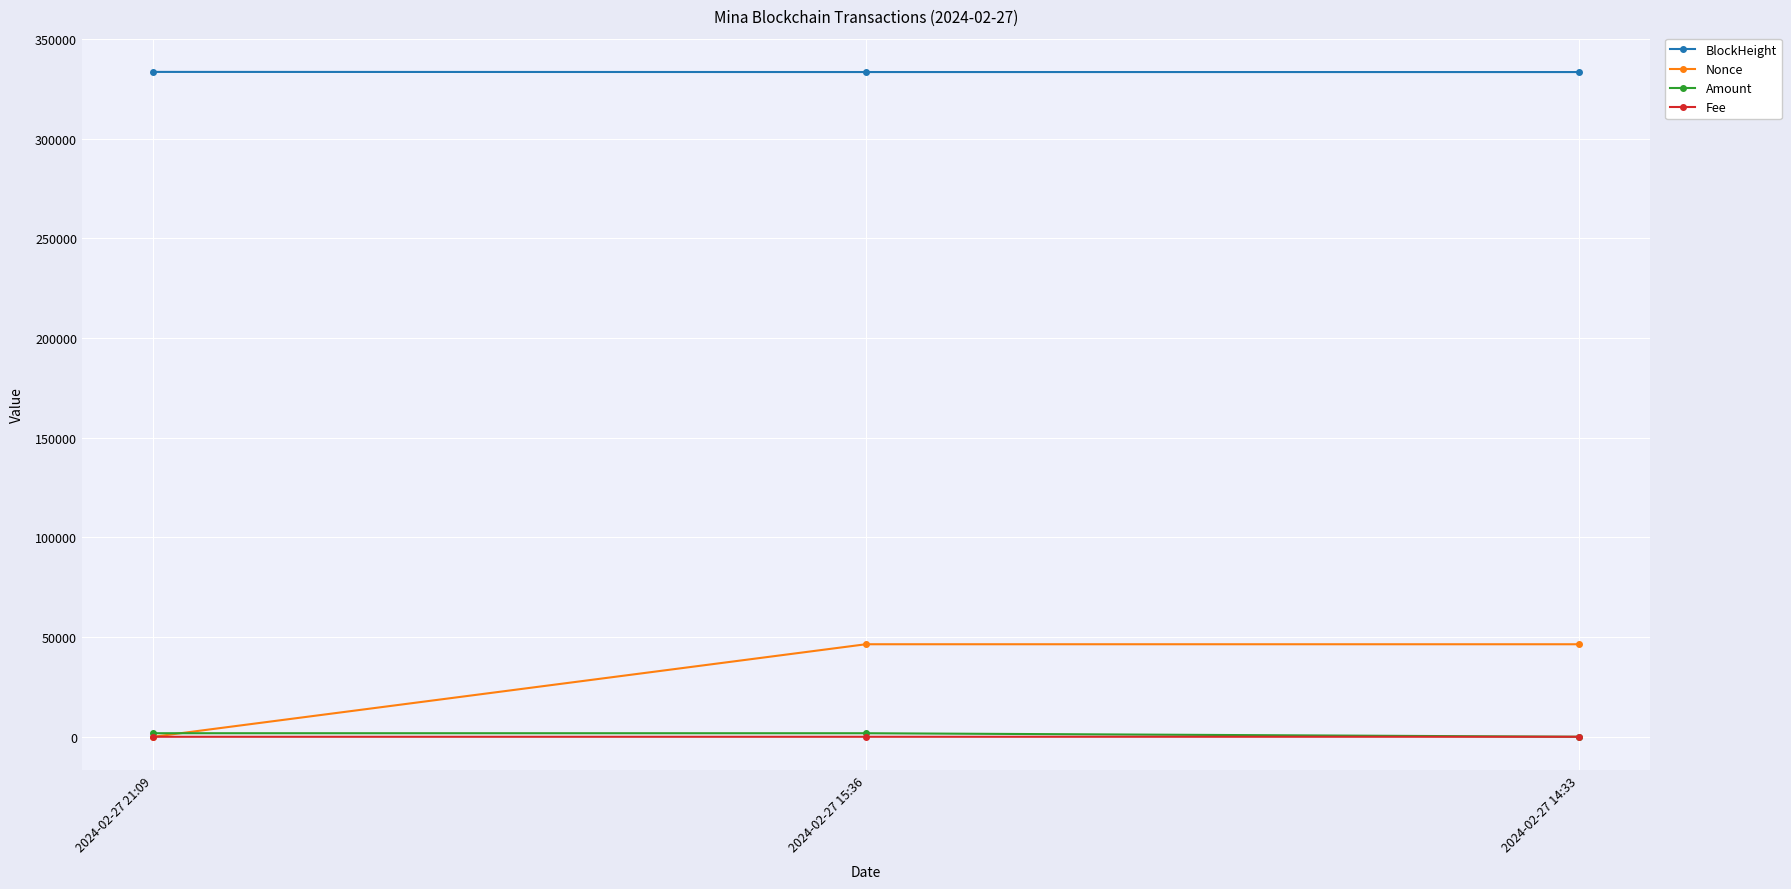

How many values in the Amount series exceed 1769?

2